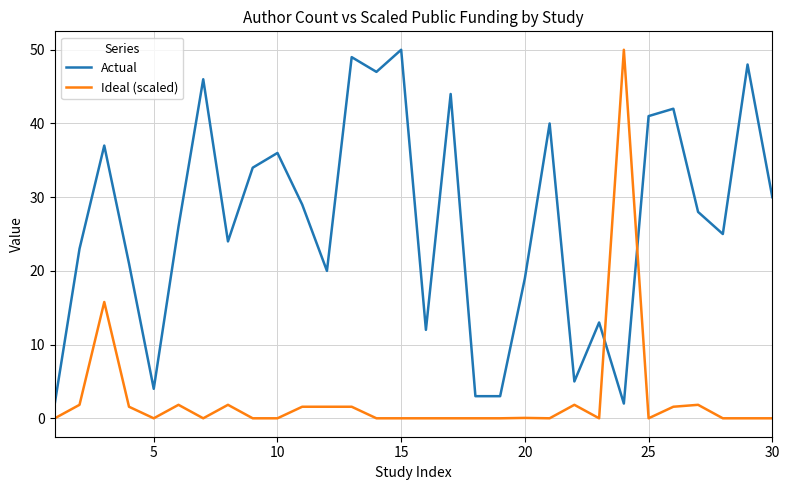

True or false: Actual and Ideal (scaled) cross at least once.

True